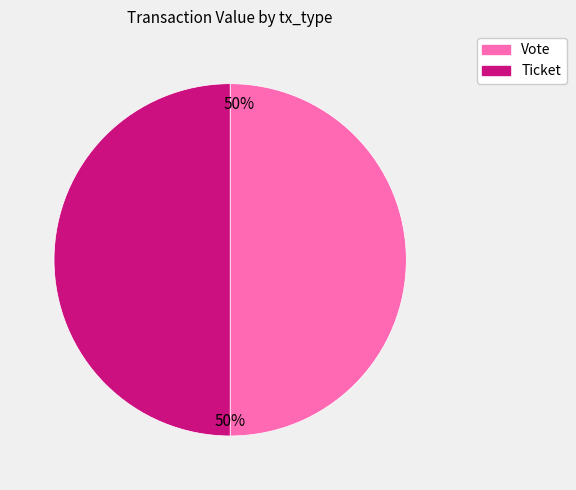

What is the ratio of the value at Vote to the value at Ticket?

1.0